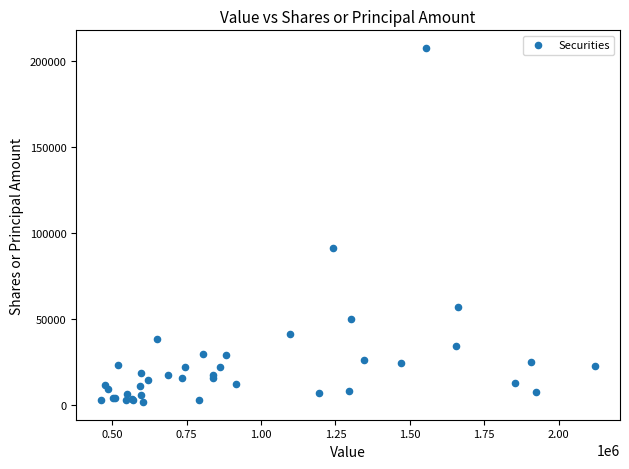

What Y value in the scatter plot is closest to 104570?

91172